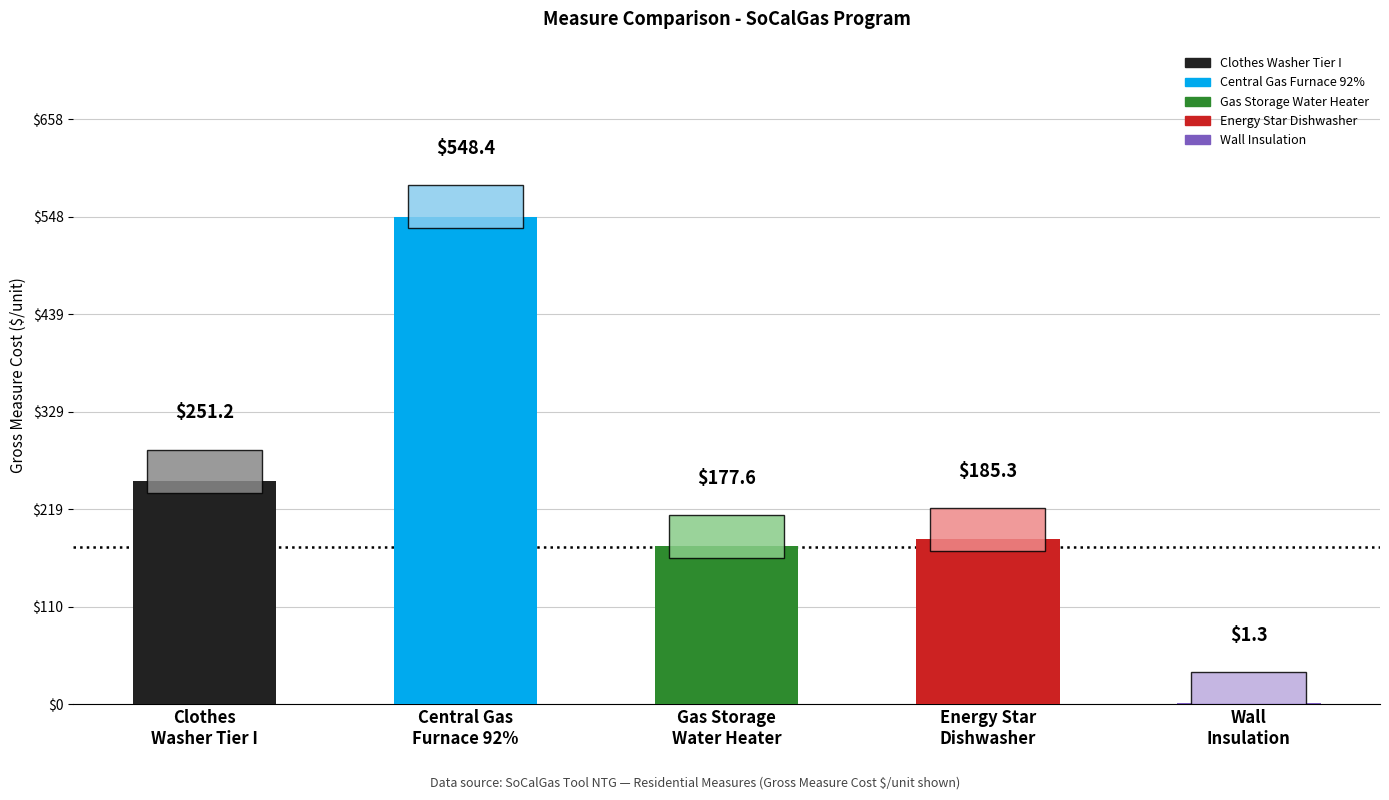

What is the maximum value shown in the chart?

548.4